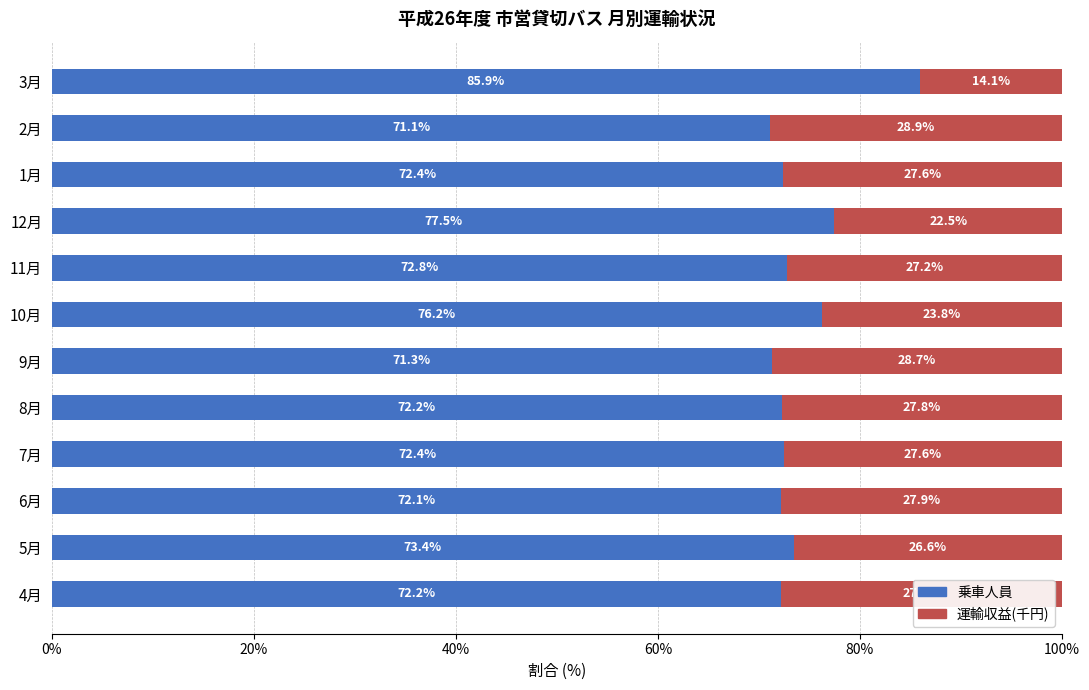

True or false: 乗車人員 has a value of 72.4 at 7月.

True